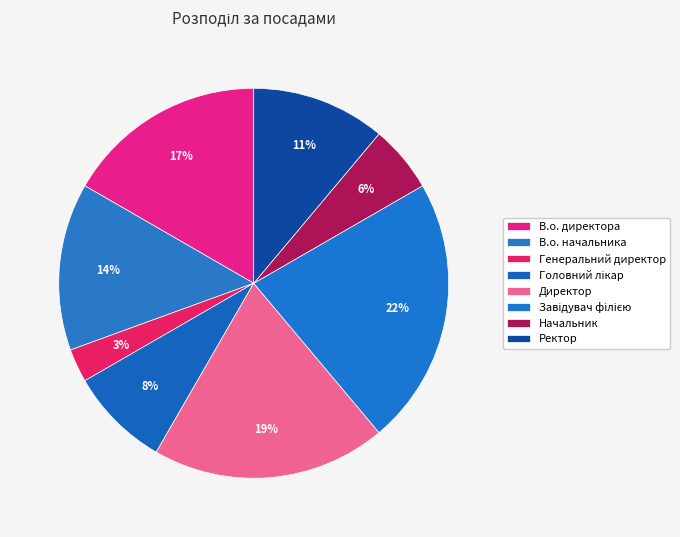

How many segments does this pie chart have?

8